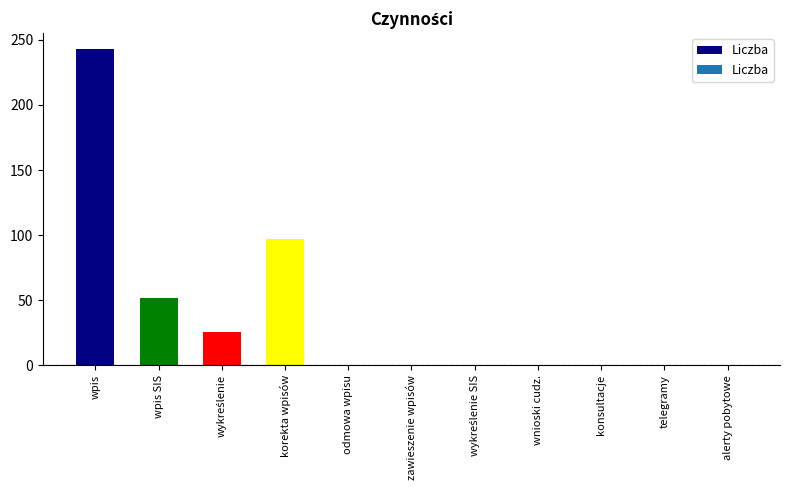

How many values are between 0 and 52?

9